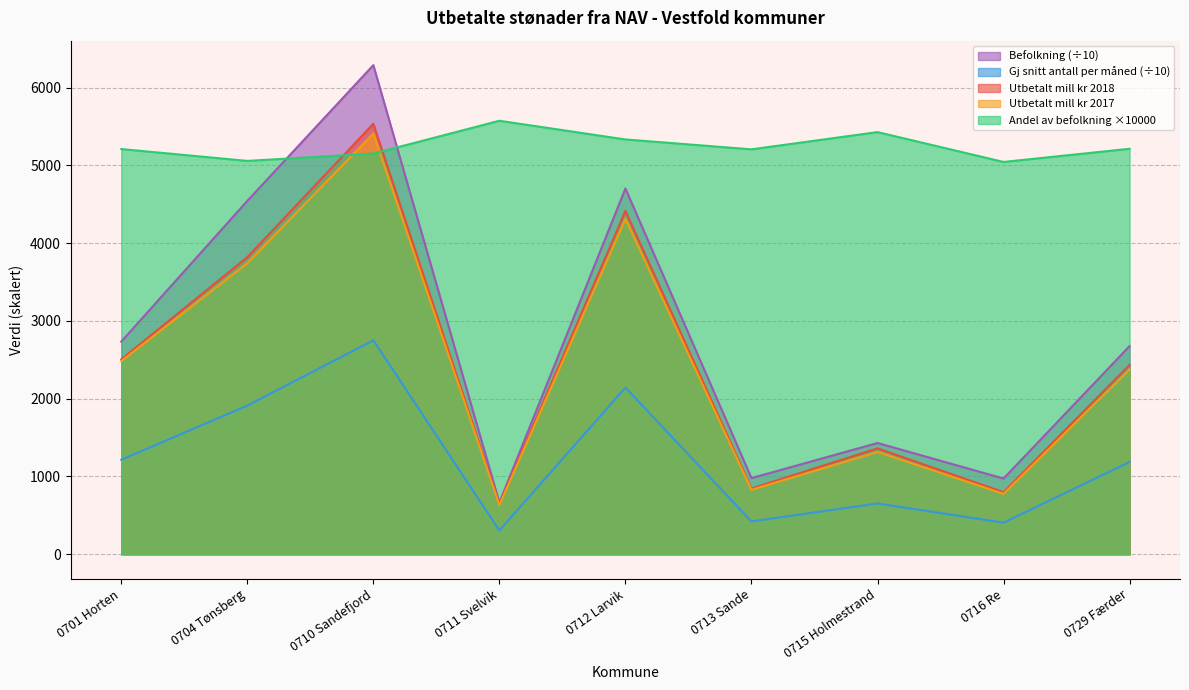

What is the sum of the Befolkning values at 0716 Re and 0710 Sandefjord?

7263.2